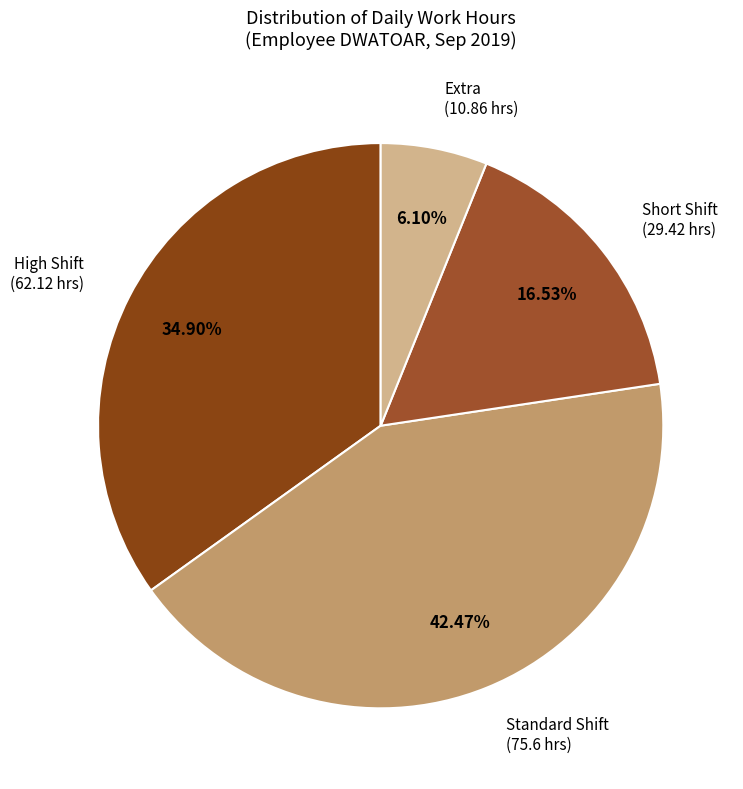

Do Standard Shift (75.6 hrs) and High Shift (62.12 hrs) together represent more than half of the pie?

Yes